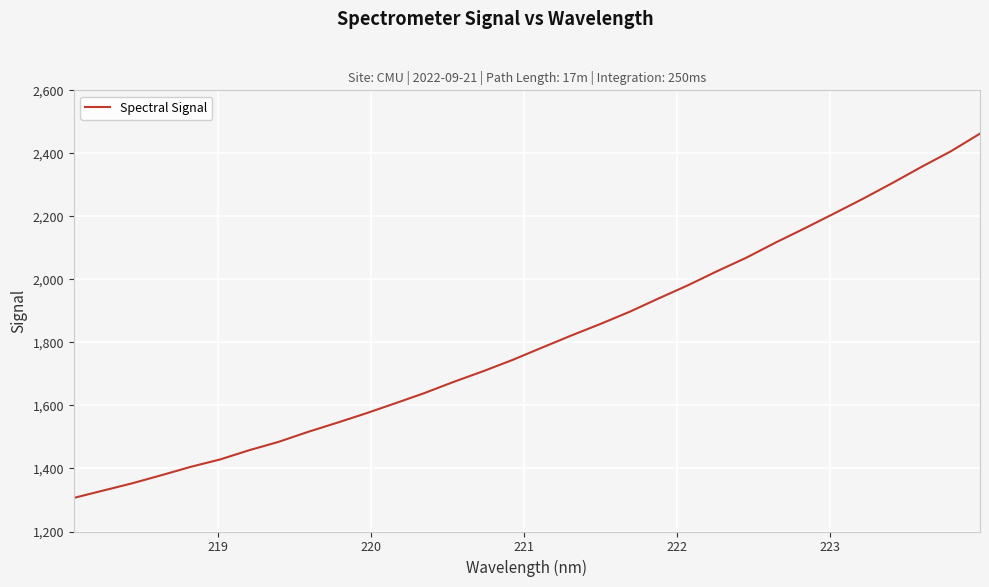

Reading right to left, extract all data points from this chart.

2462.6	2406.5	2357.2	2305.9	2256.3	2208.9	2162.2	2116.9	2068.9	2026.2	1981.3	1939.7	1897.1	1858.4	1821.6	1783.3	1744.5	1708.8	1675.4	1639.8	1607.3	1575.3	1545.2	1516.0	1484.5	1458.1	1428.6	1405.3	1378.8	1353.0	1329.8	1306.6